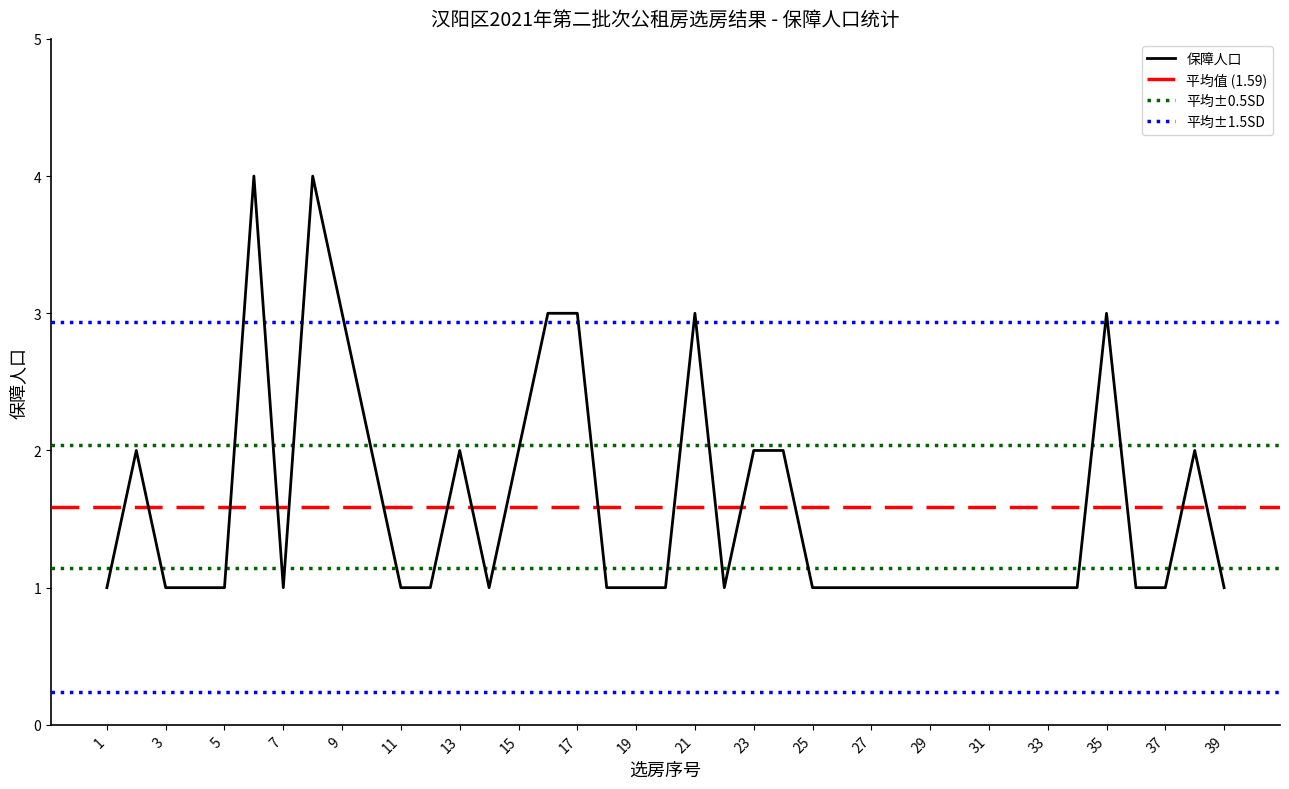

The value of 保障人口 at 1 is 2. True or false?

False